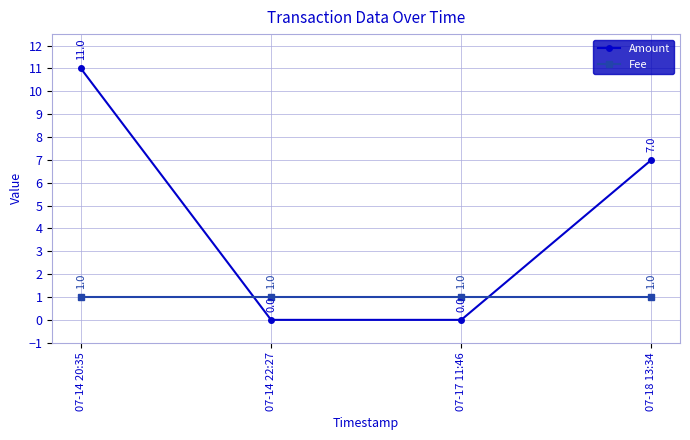

Where do Fee and Amount first cross each other?

07-14 20:35 and 07-14 22:27